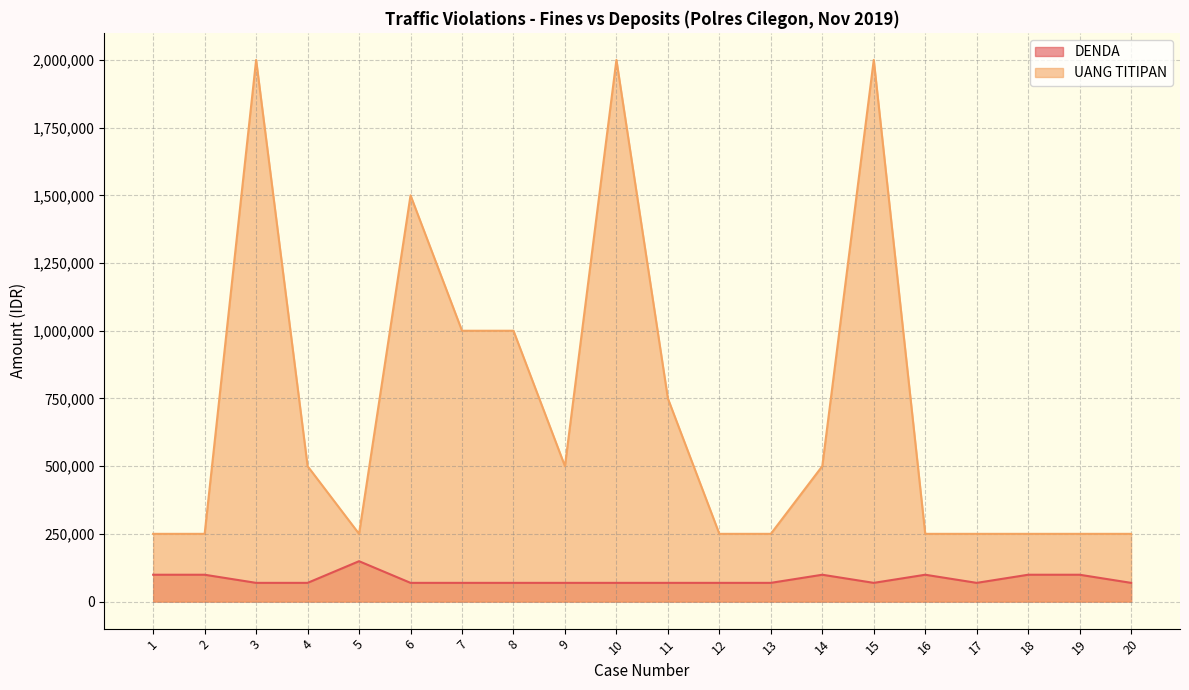

True or false: DENDA has more than 1 points higher than both neighbors.

True